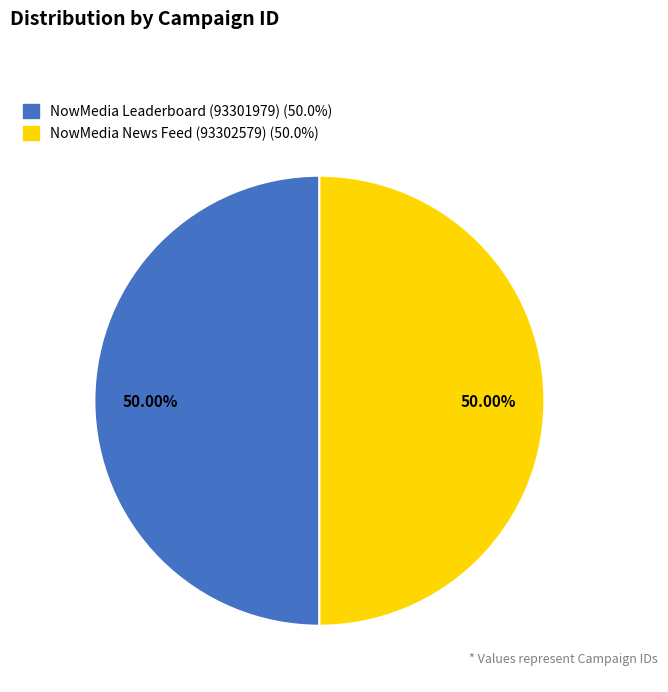

To the nearest percent, what is the average slice percentage?

50%